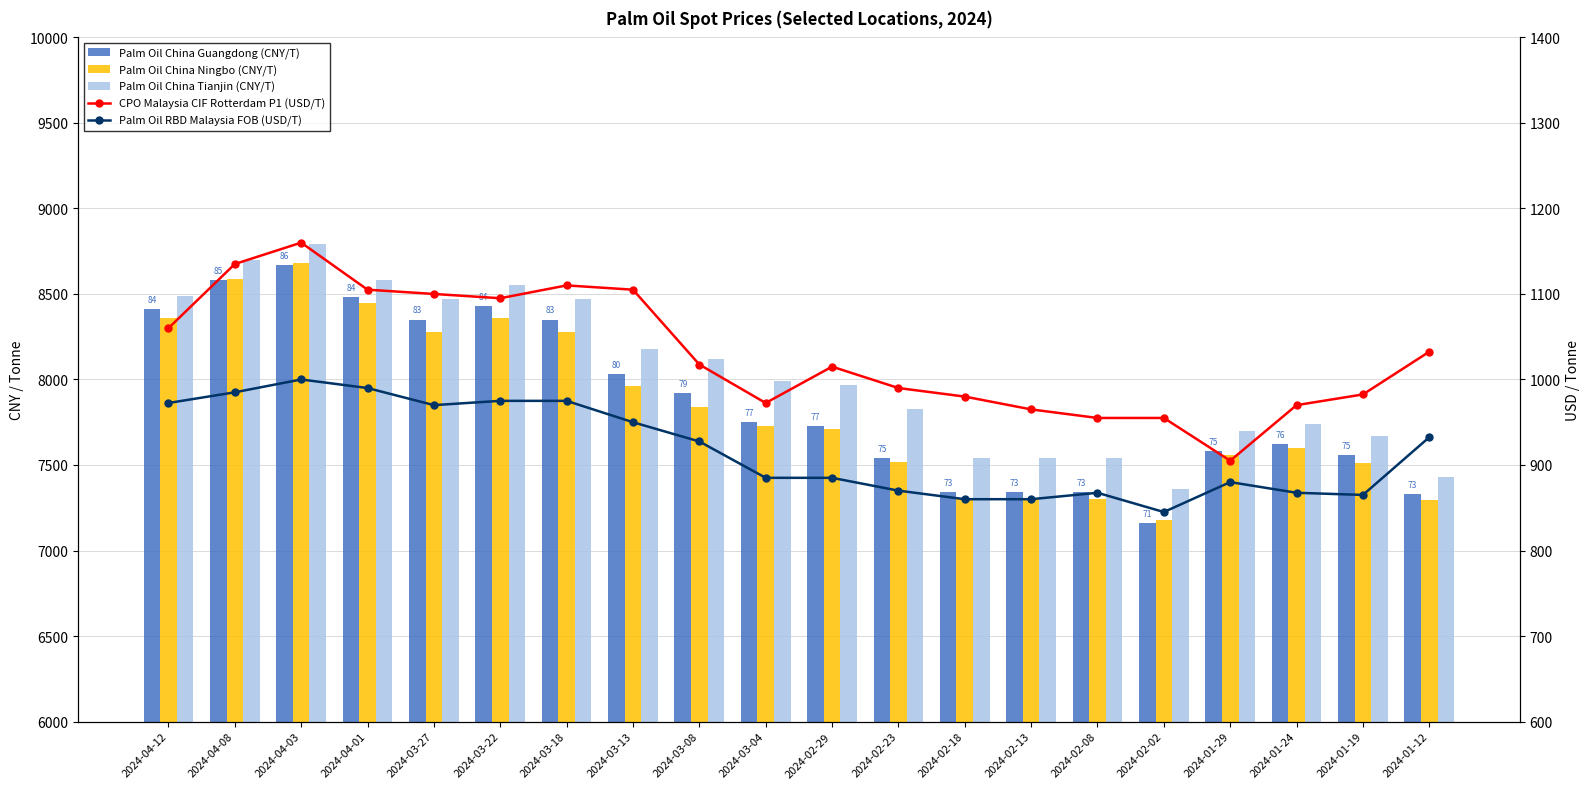

What is the spread (max minus min) of values at 2024-02-02?

6515.0